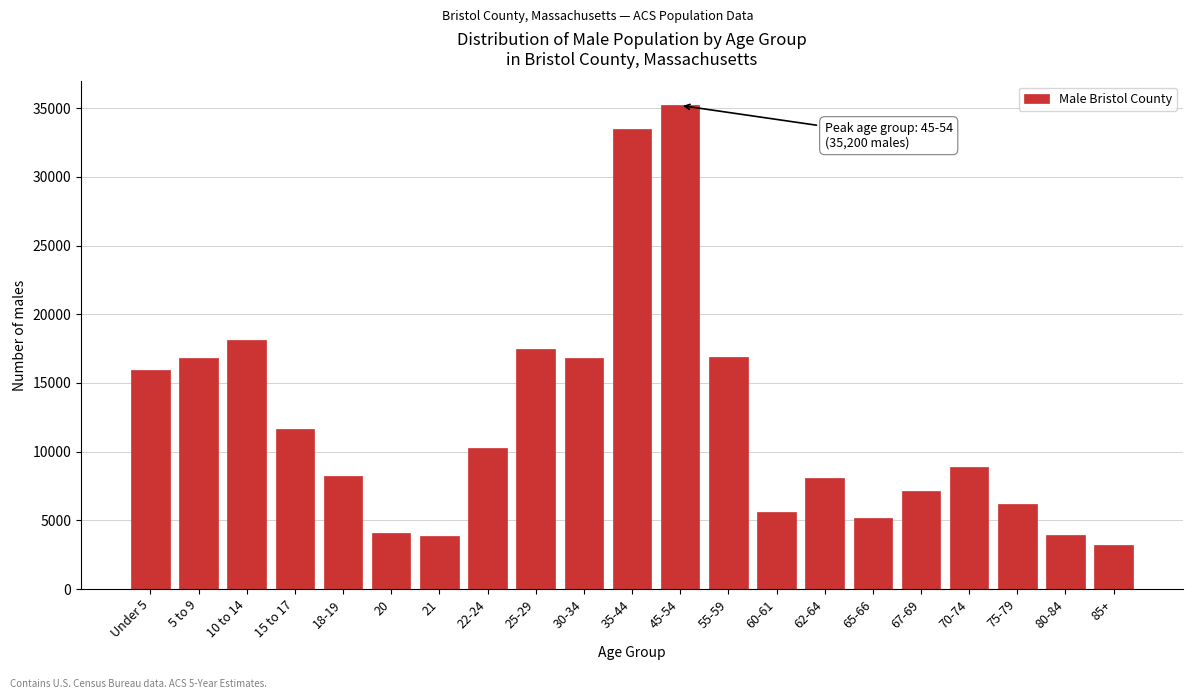

What is the average value?

12241